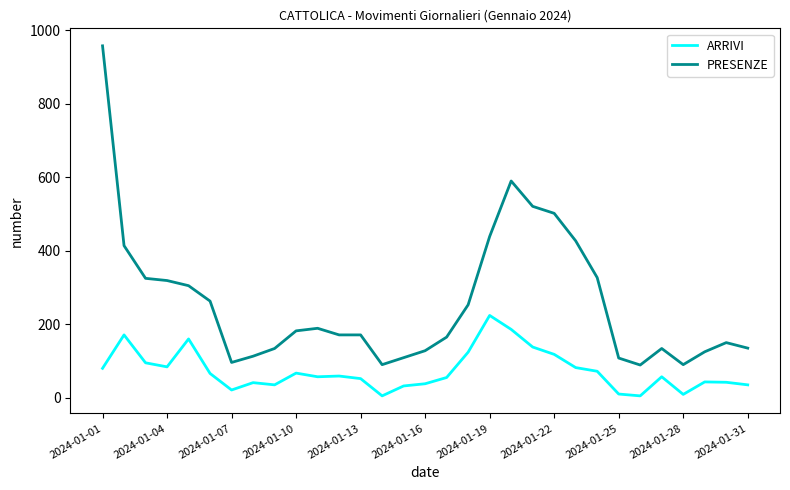

In ARRIVI, how many points are lower than both neighbors (excluding endpoints)?

7